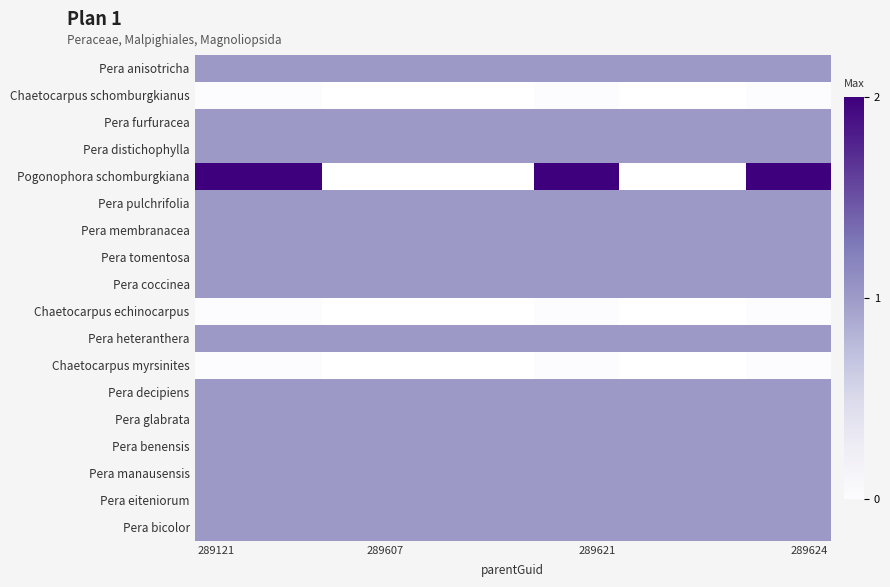

How many categories are shown in the chart?

15